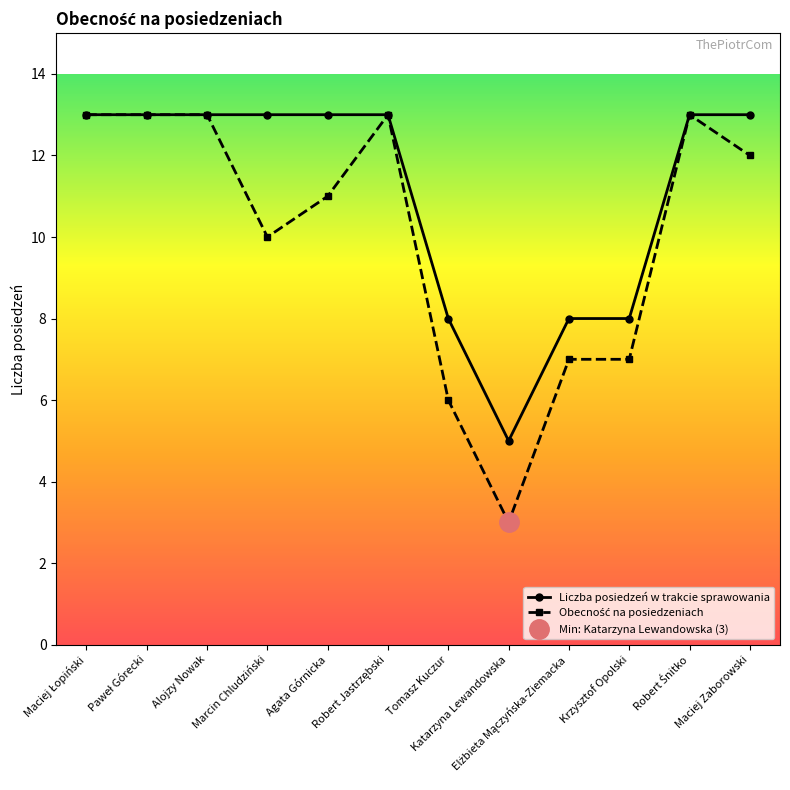

What are all the series names shown in the legend?

Liczba posiedzeń w trakcie sprawowania, Obecność na posiedzeniach